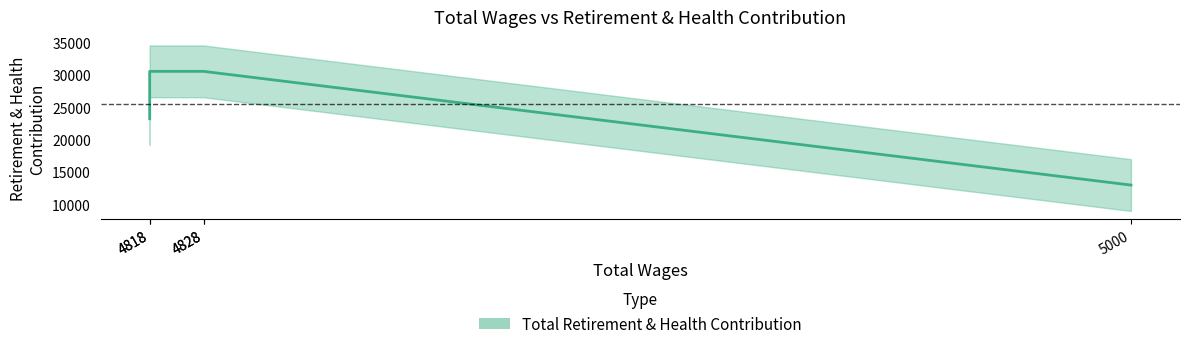

The value at 5000 is 12999. True or false?

True